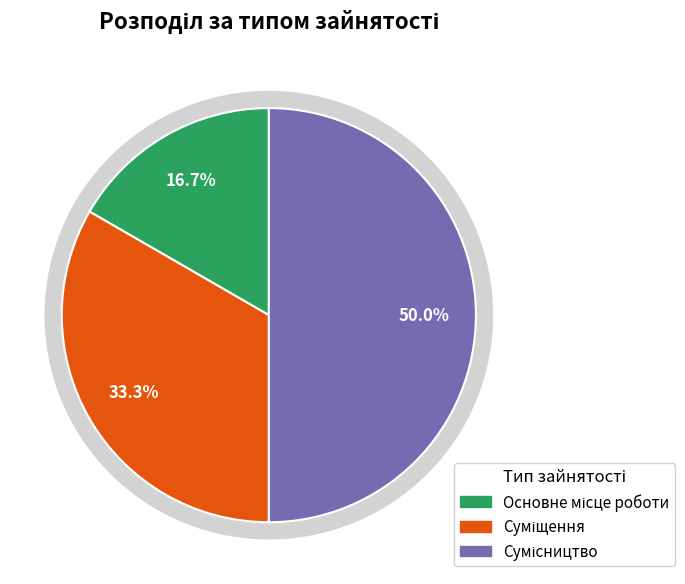

Does Основне місце роботи represent more than half of the total?

No